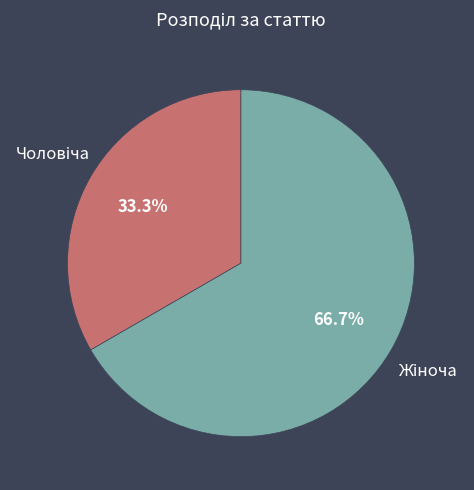

Is there any slice that represents more than half of the pie?

Yes